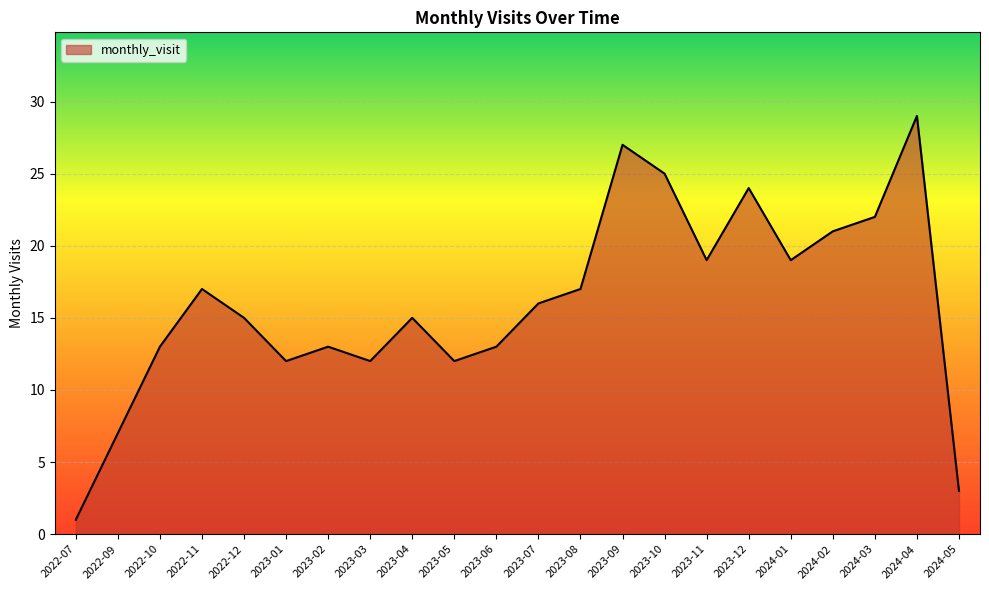

Is it true that the value at 2023-09 is 27?

True